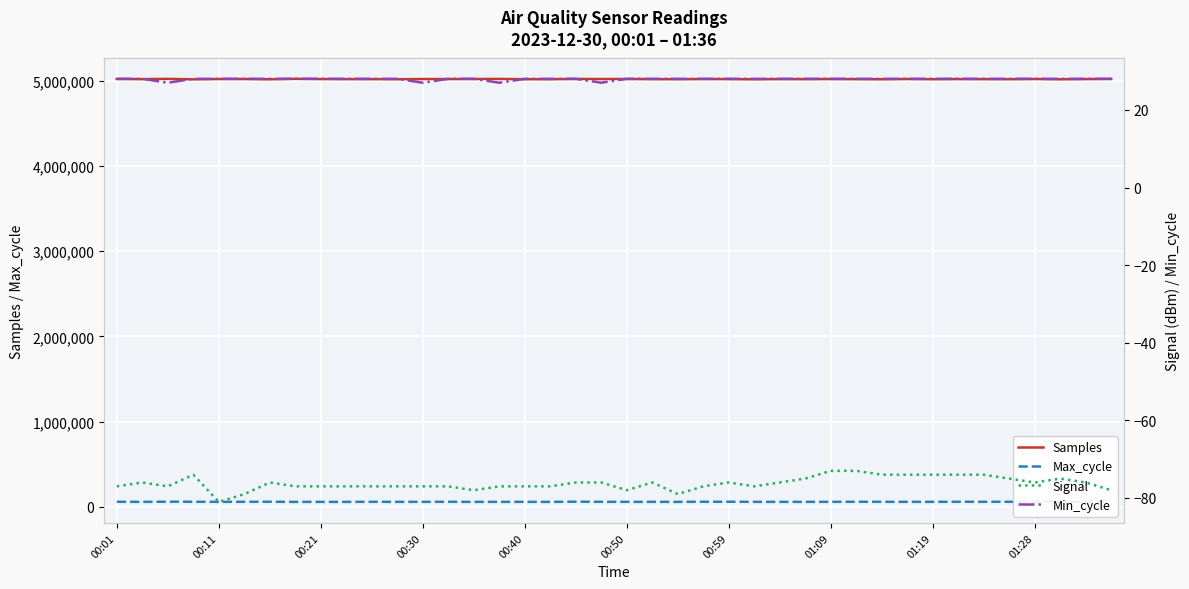

What is the highest value of the Samples series?

5023594